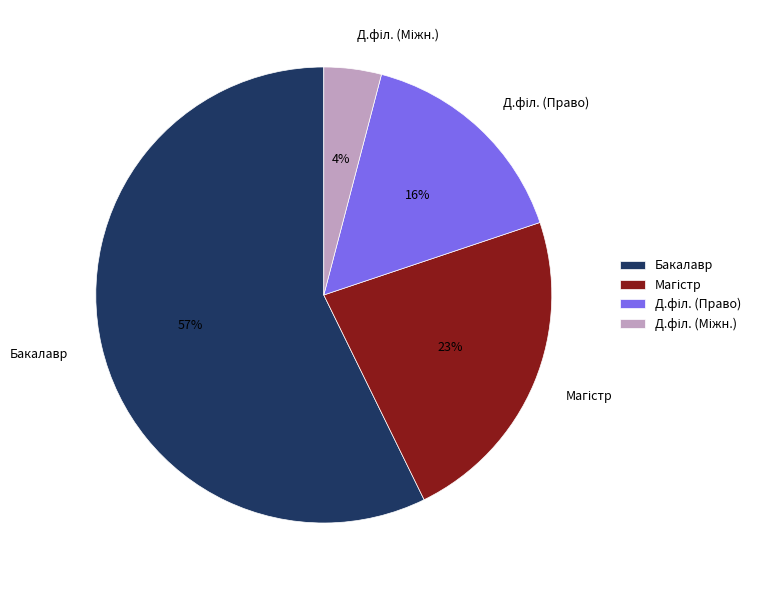

Is it true that Бакалавр is 57% of the pie?

True